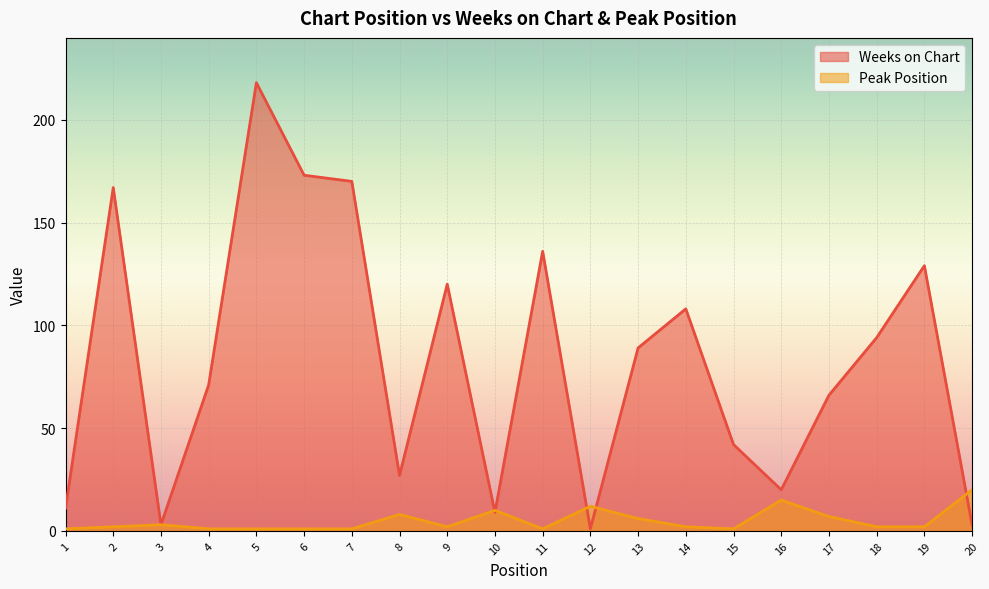

Which series has the largest total across all categories?

Weeks on Chart